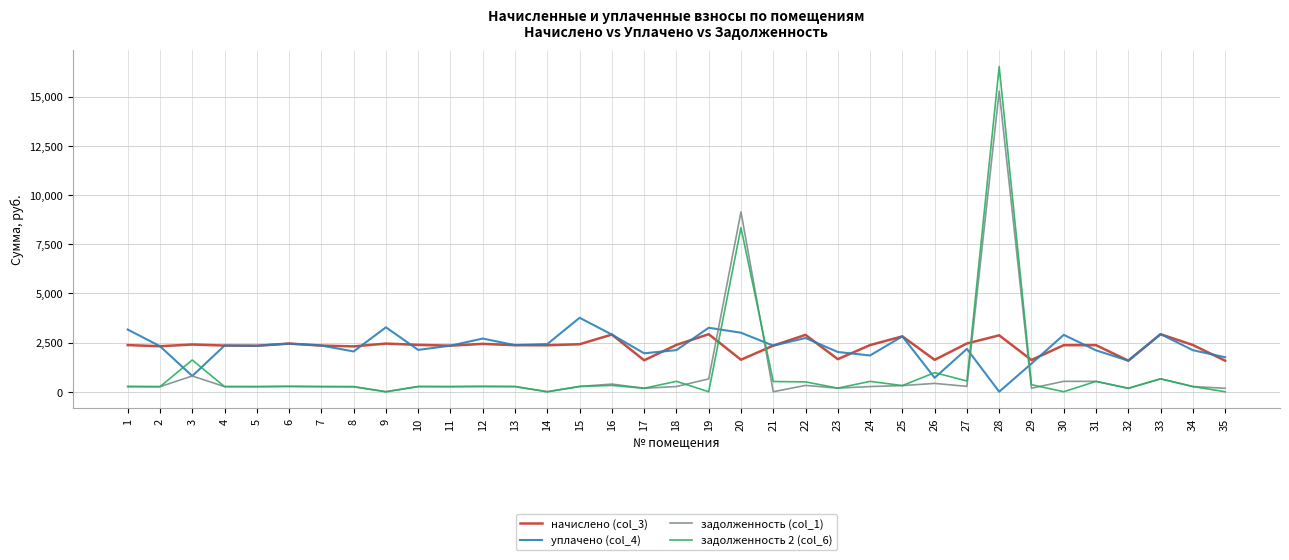

Is the value of задолженность 2 (col_6) at 14 greater than the value of начислено (col_3) at 28?

No